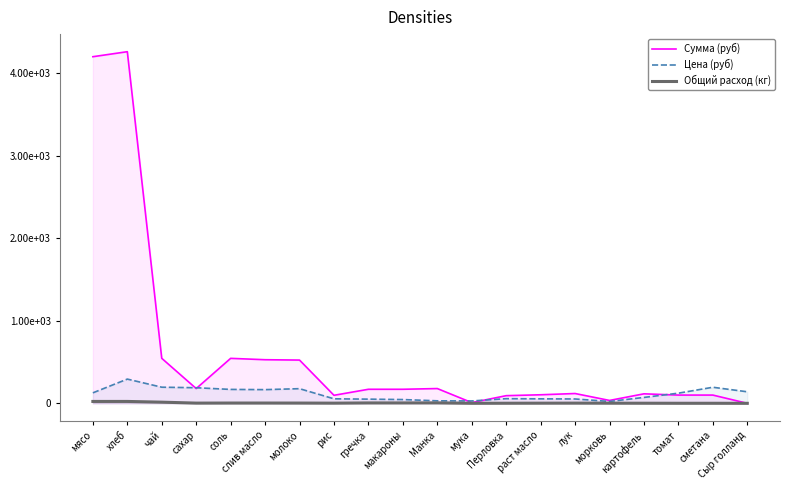

Between which two adjacent categories do Сумма (руб) and Цена (руб) first intersect?

чай and сахар